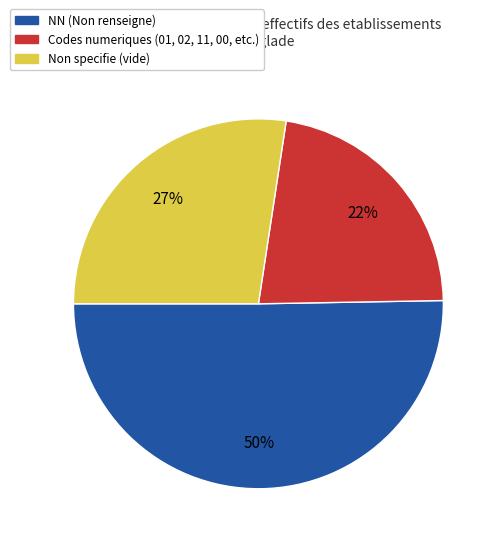

To the nearest percent, what is the average slice percentage?

33%